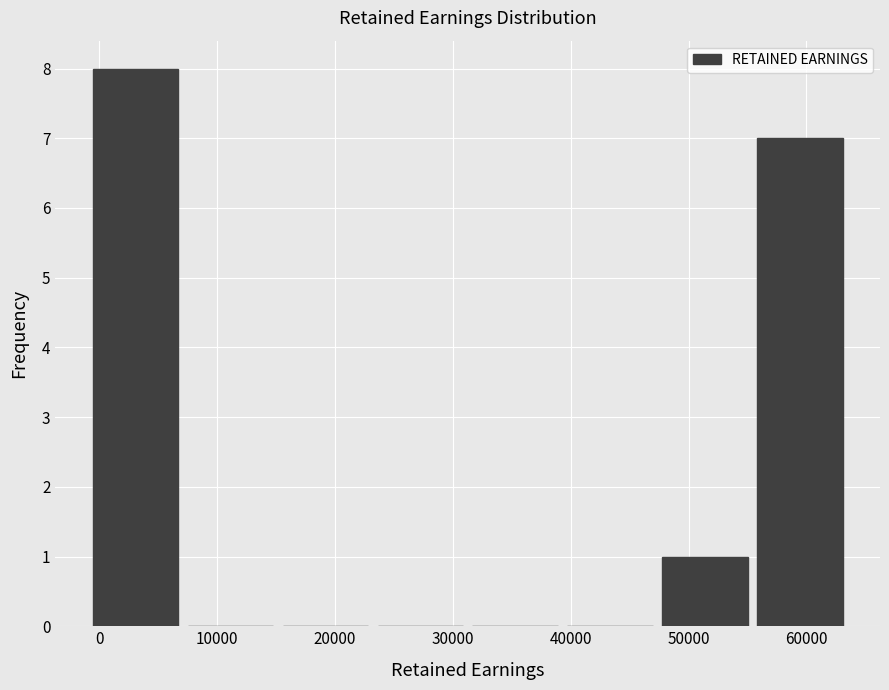

Reading left to right, transcribe this chart: for each bar, give the range it covers on the x-axis and its height. Neither the bar edges nor the heights are printed on the chart, so give them approximately, as read against the axes.

-1000 to 7000: 8
7000 to 15000: 0
15000 to 23000: 0
23000 to 31000: 0
31000 to 39000: 0
39000 to 47000: 0
47000 to 55000: 1
55000 to 63000: 7